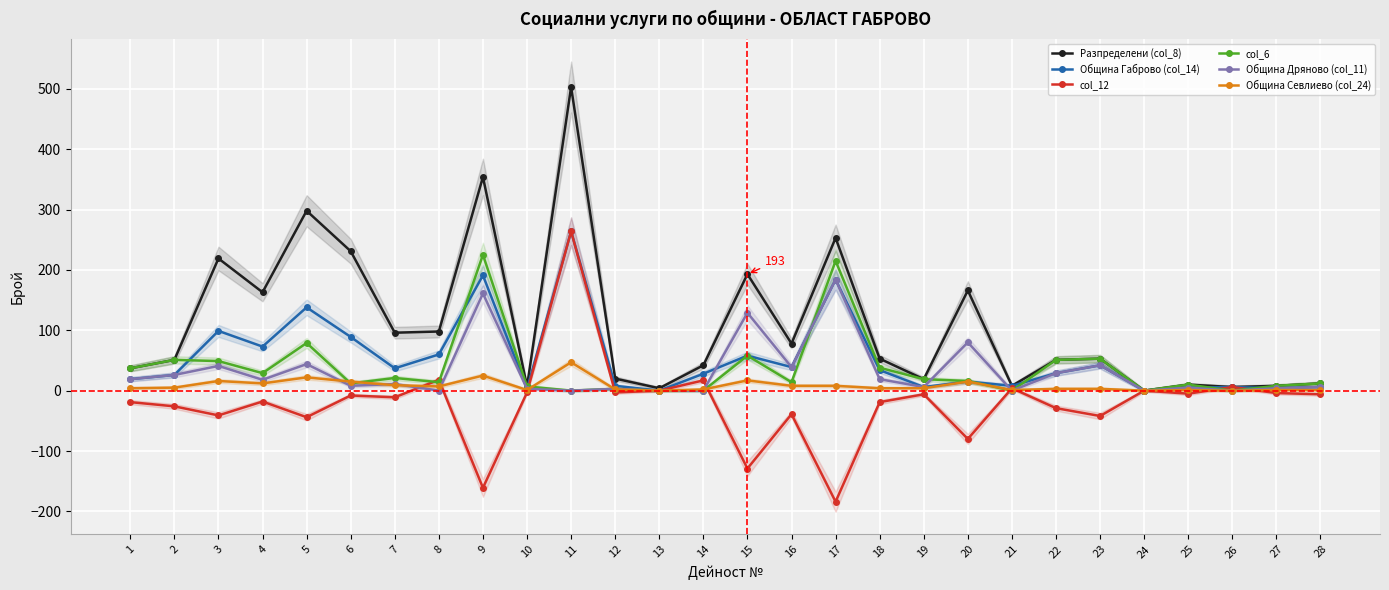

The Разпределени (col_8) series shows 319 at 11. True or false?

False